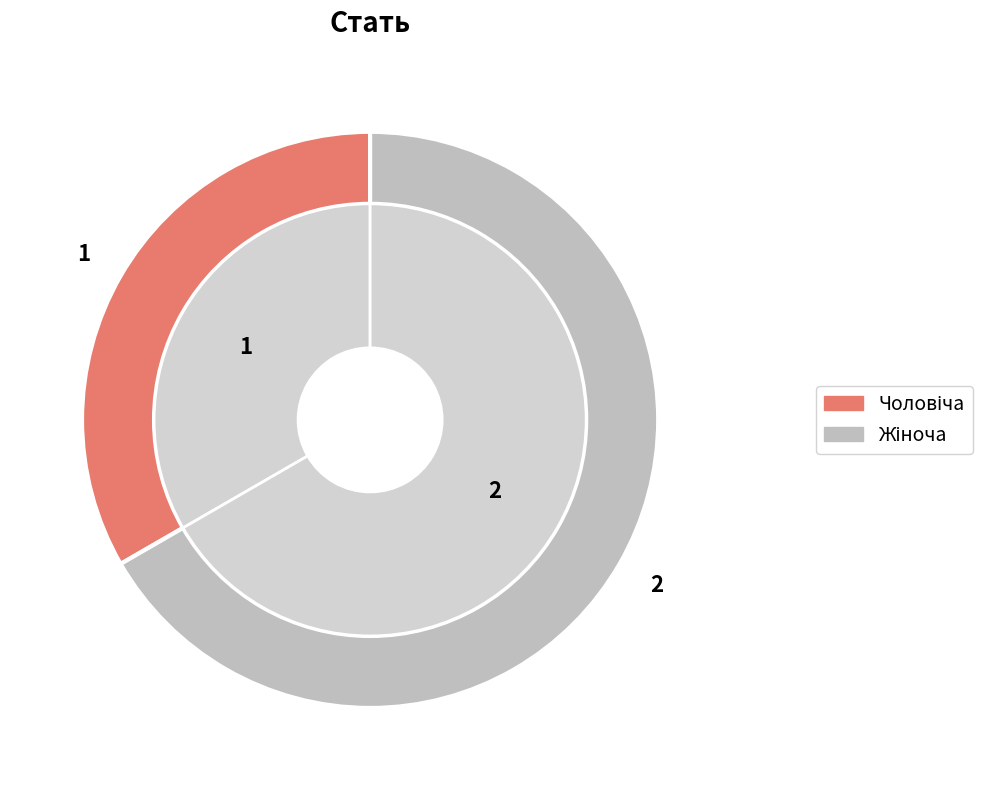

What is the change in value from Чоловіча to Жіноча?

+1